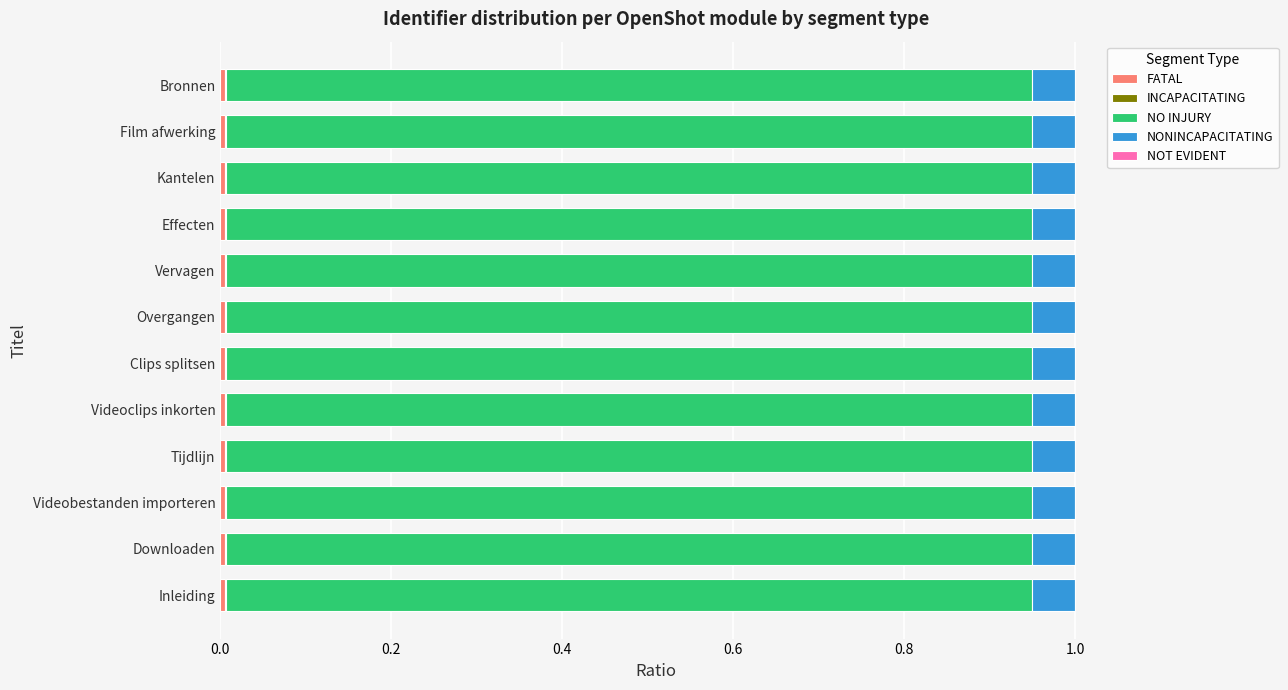

Count the number of data series in this chart.

5